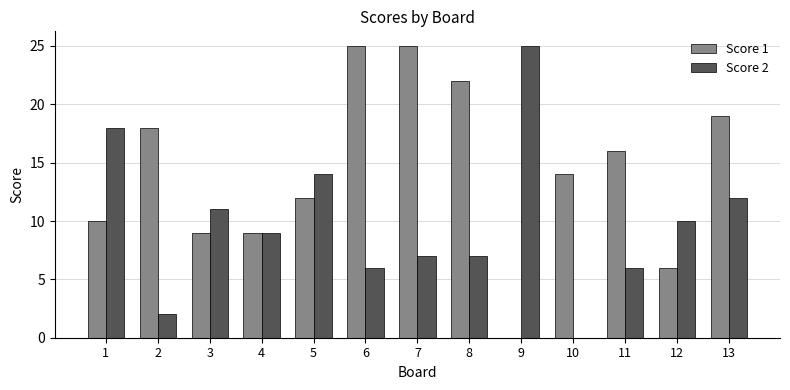

Reading left to right, what are all the values shown in this chart?

Score 1: 10	18	9	9	12	25	25	22	0	14	16	6	19
Score 2: 18	2	11	9	14	6	7	7	25	0	6	10	12